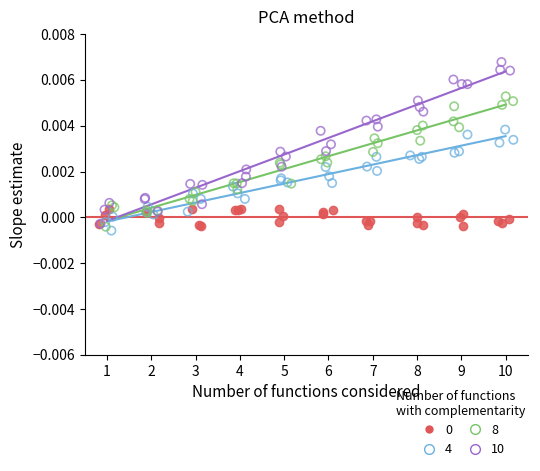

Which series contains the highest Y value?

10